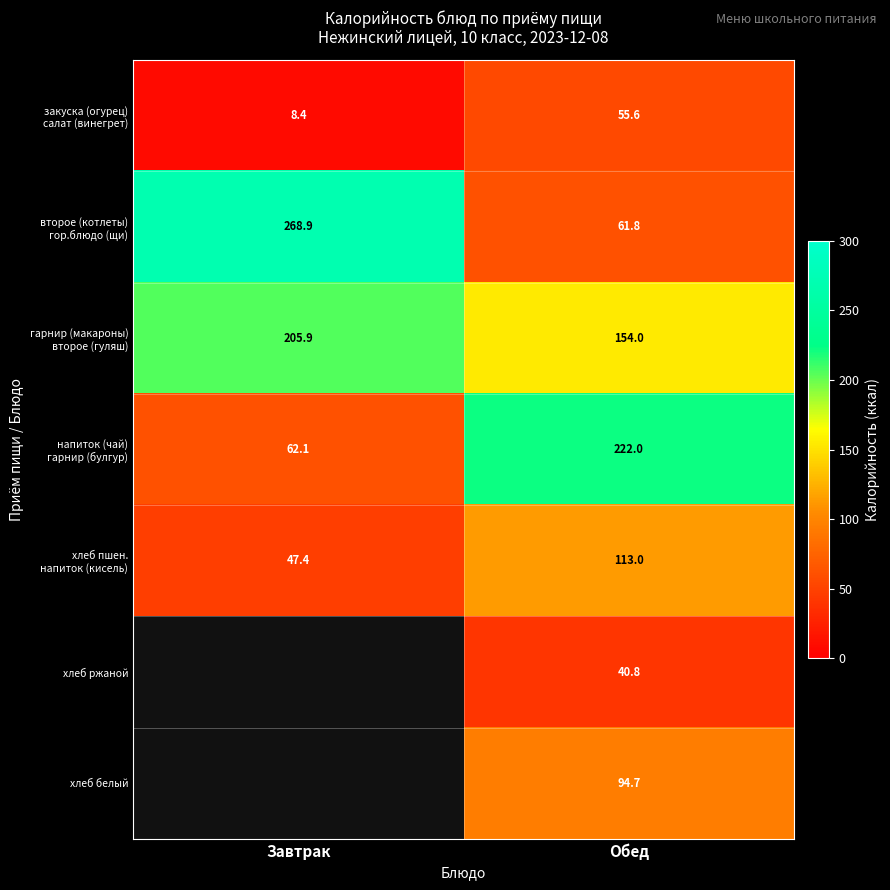

The хлеб белый series shows 145.3 at Обед. True or false?

False